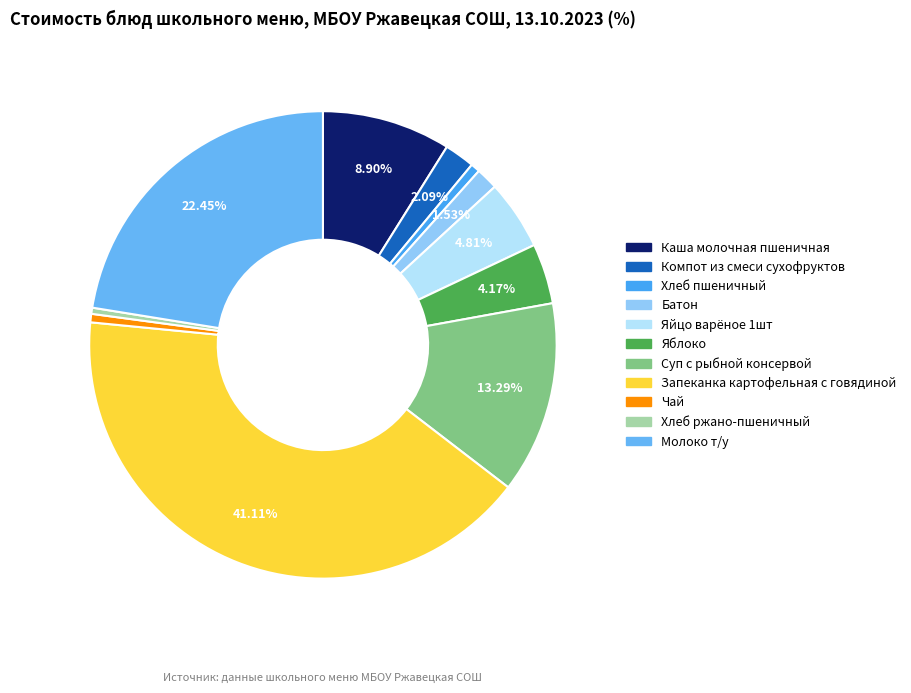

Does Яблоко account for over 50% of the chart?

No